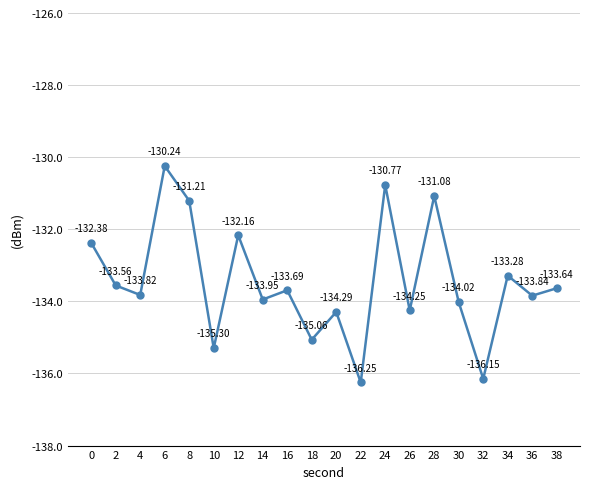

At which category does the data reach its first local peak?

6